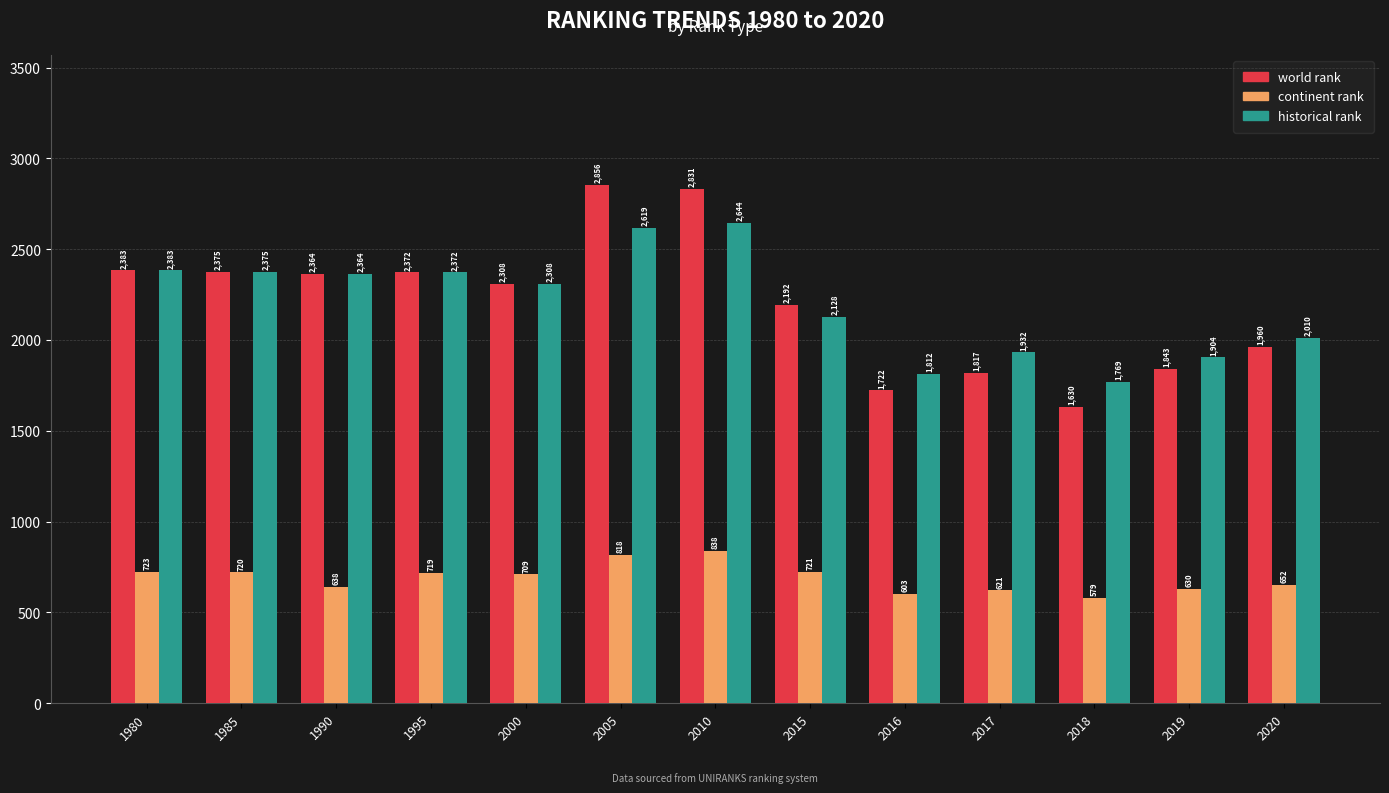

Which series has the largest total across all categories?

world rank